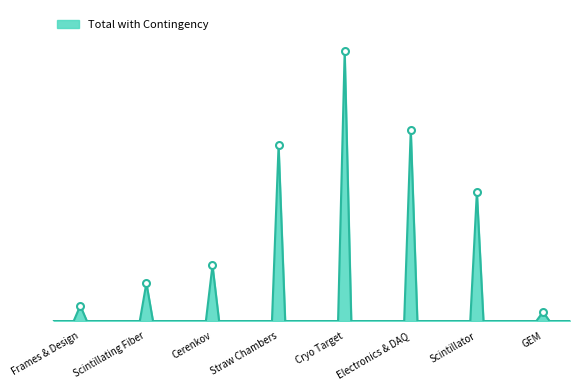

What is the difference between the maximum and second lowest values?

977416.6